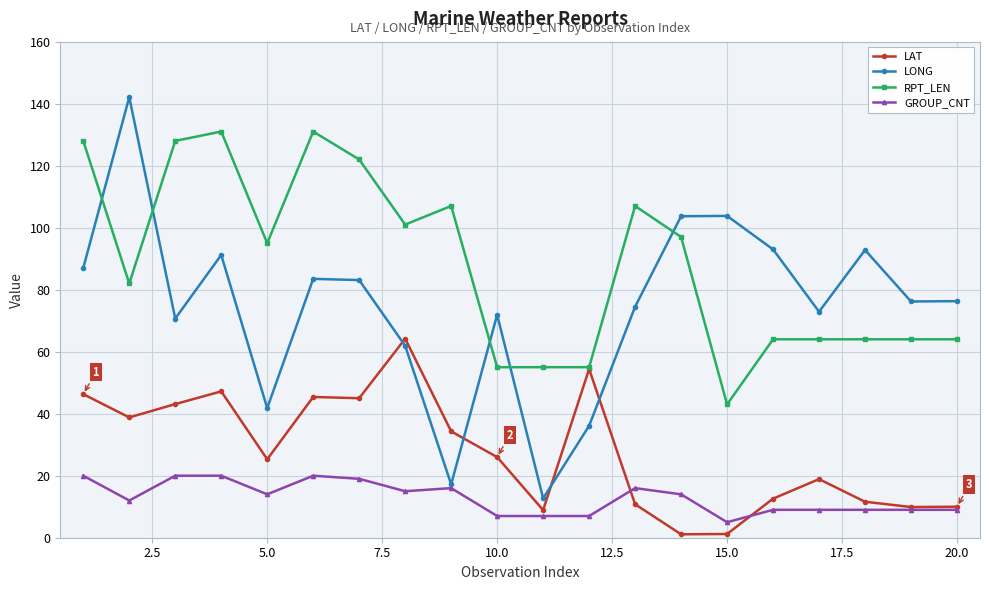

How many distinct data groups are displayed?

4